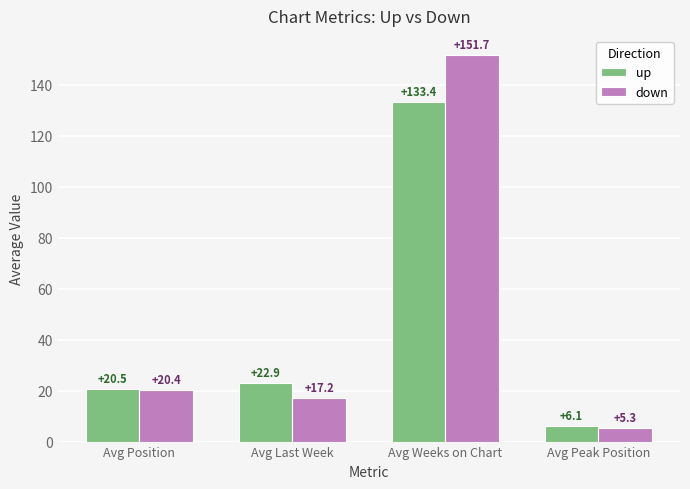

What is the lowest value of the up series?

6.1